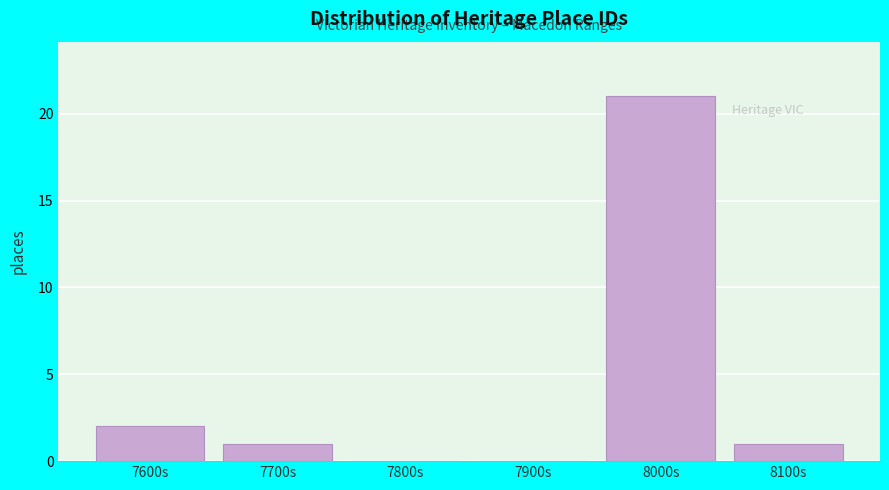

Reading left to right, transcribe all the data shown in this chart.

7600s=2	7700s=1	7800s=0	7900s=0	8000s=21	8100s=1